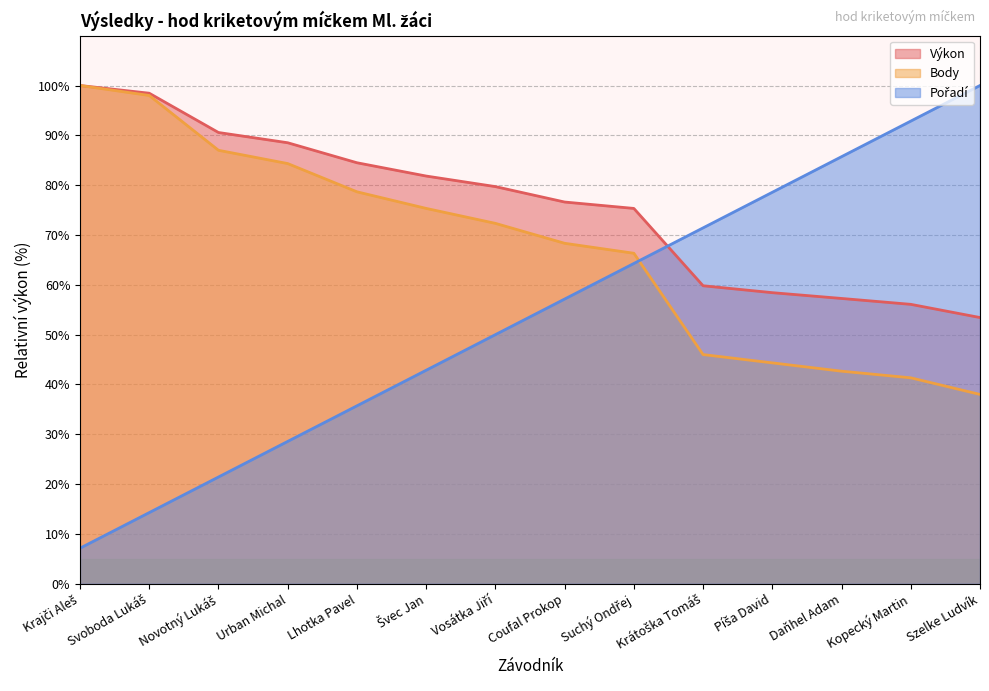

How many data points in Pořadí are above 57?

7